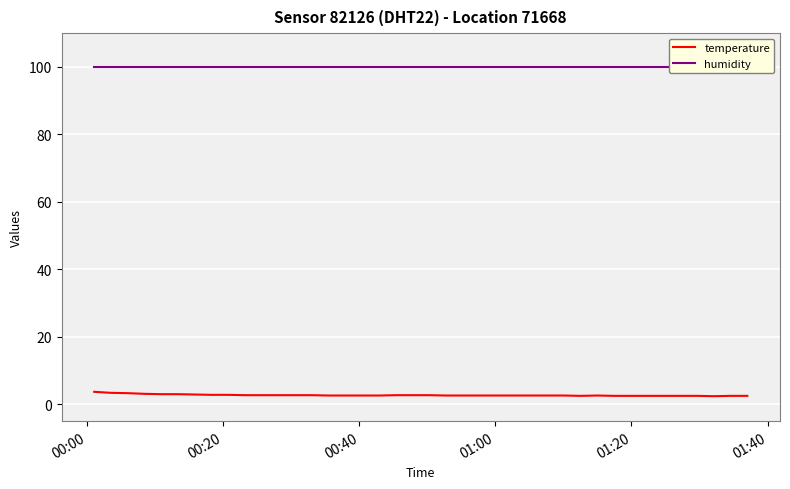

Is this an area chart (filled region under the line)?

No